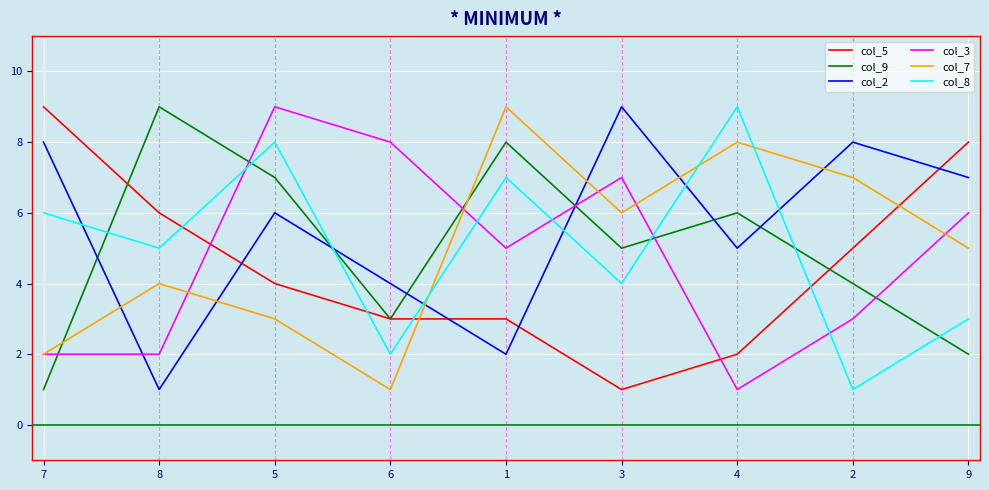

Is it true that col_9 equals 2 at 9?

True